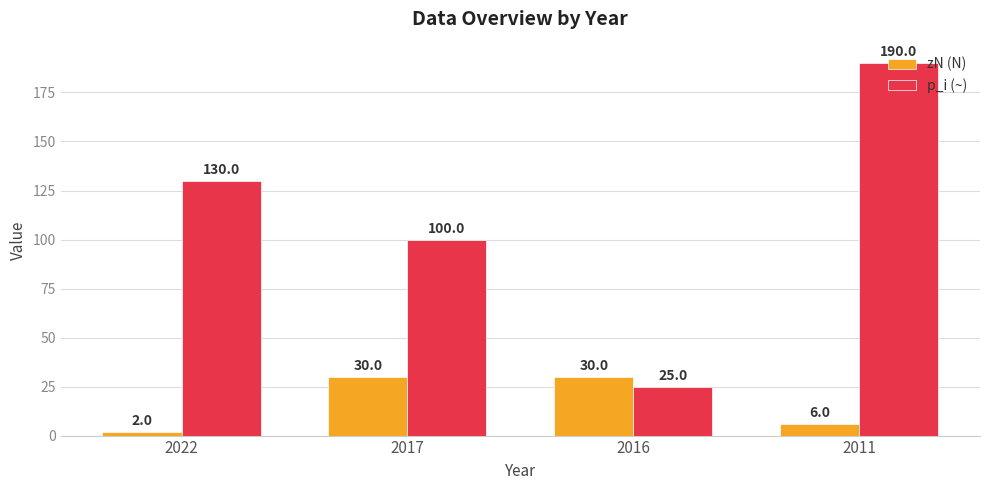

Which category has the highest value across all series?

2011